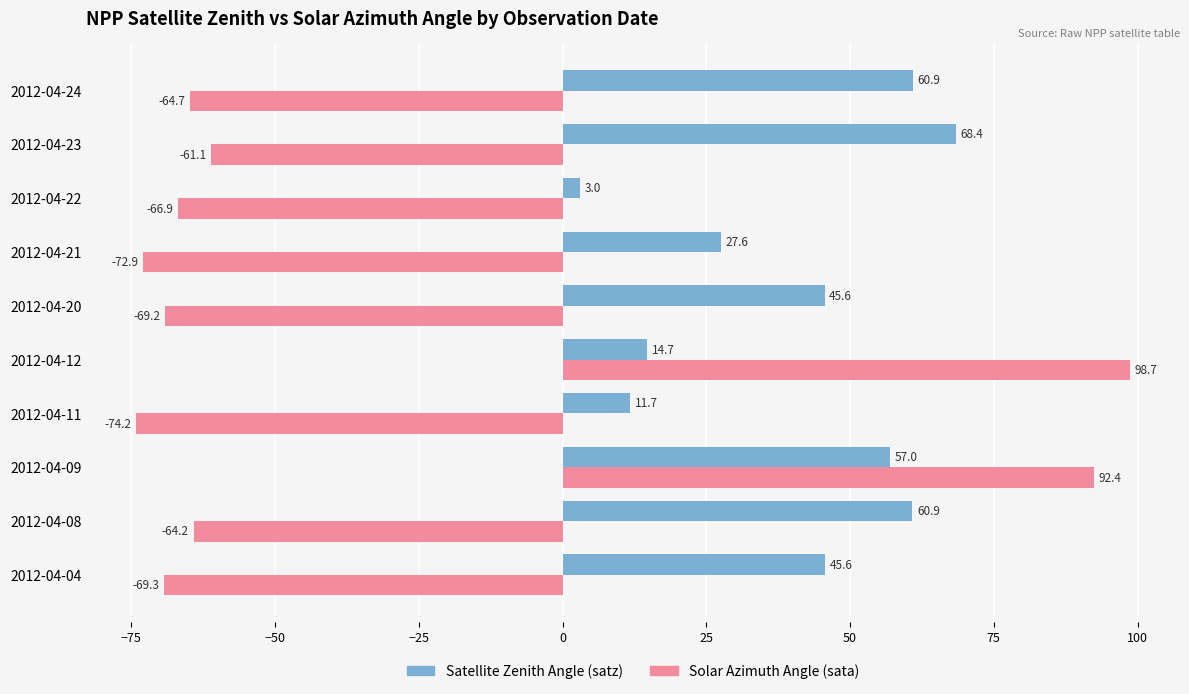

Which series has the widest spread of values?

Solar Azimuth Angle (sata)